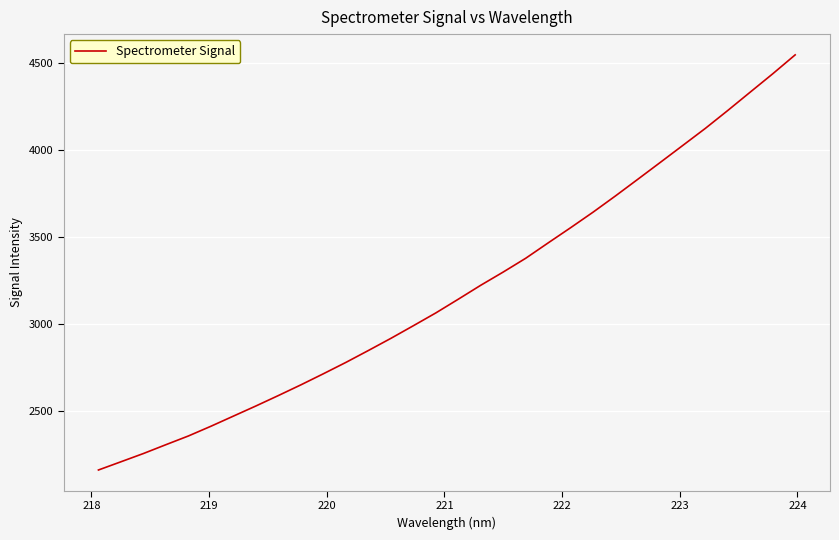

What is the difference between the maximum and minimum values?

2382.1